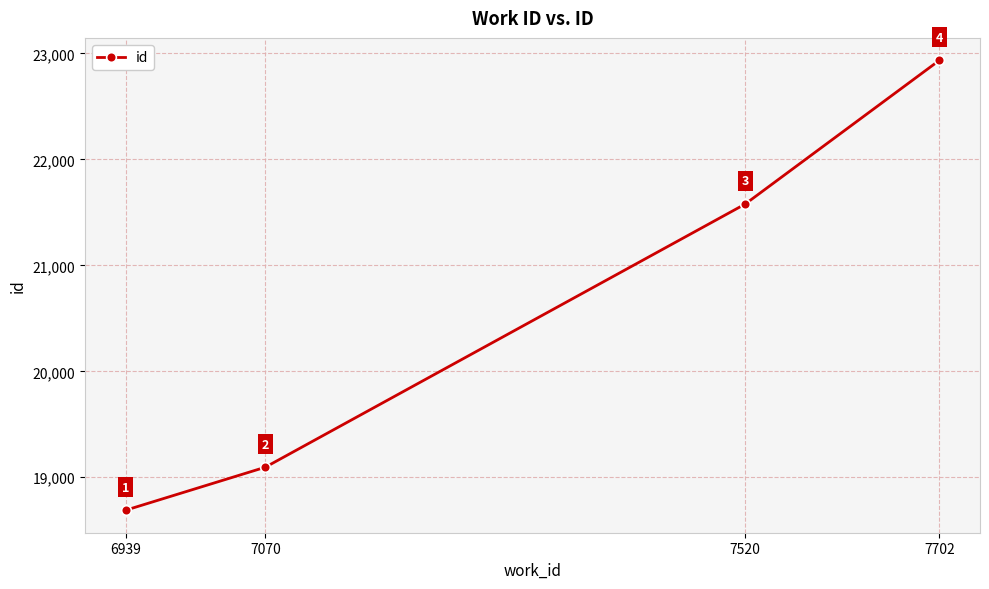

What is the maximum value shown in the chart?

22935